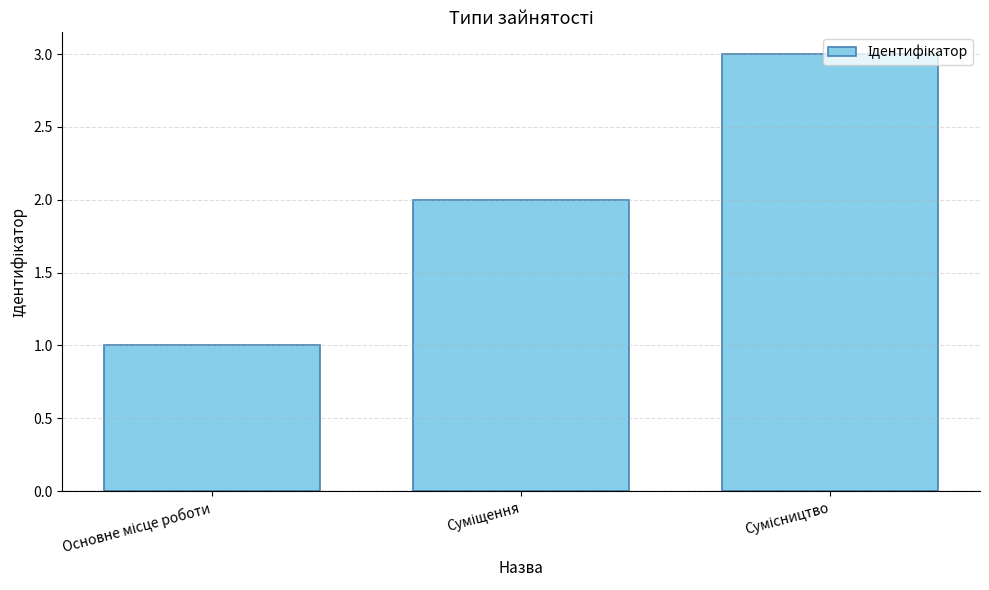

What is the value of the 2nd bar from the left?

2